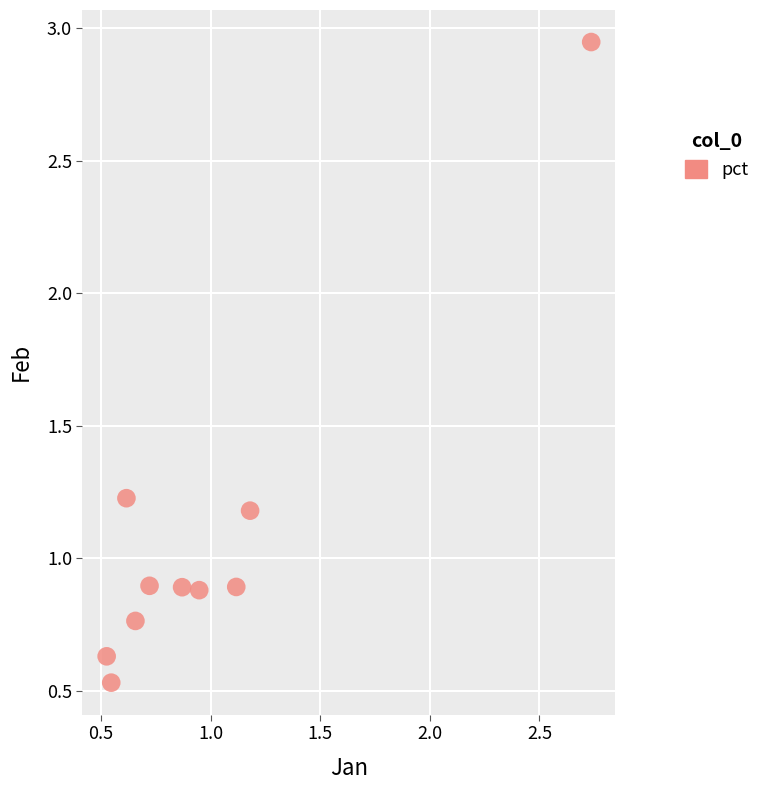

What is the range of X values (max minus min)?

2.2